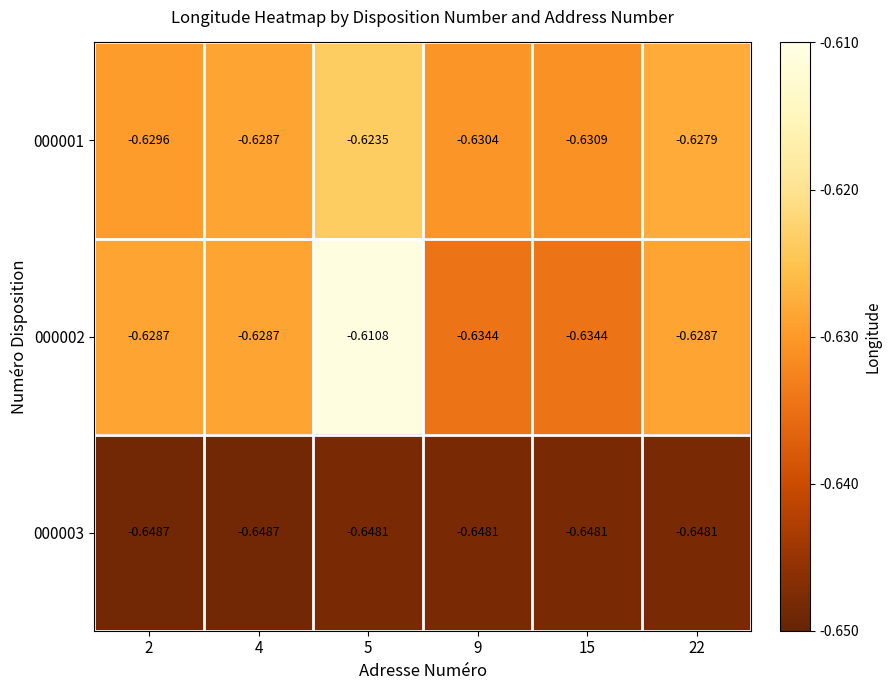

Reading right to left, transcribe all the data shown in this chart.

000001: 22=-0.6	15=-0.6	9=-0.6	5=-0.6	4=-0.6	2=-0.6
000002: 22=-0.6	15=-0.6	9=-0.6	5=-0.6	4=-0.6	2=-0.6
000003: 22=-0.6	15=-0.6	9=-0.6	5=-0.6	4=-0.6	2=-0.6